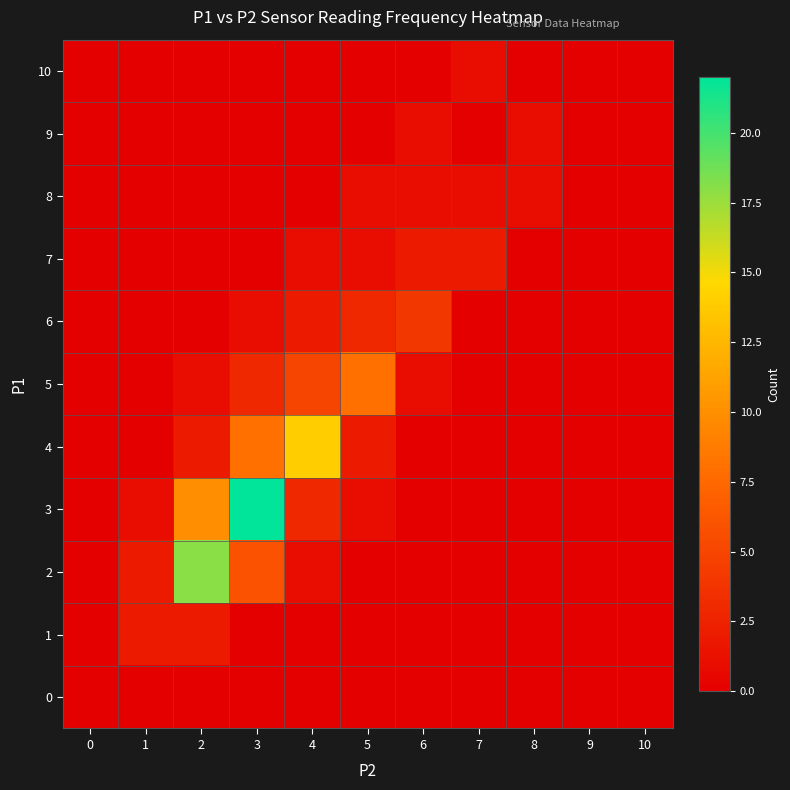

At 2, list the series in order from smallest to largest.

row_0, row_6, row_7, row_8, row_9, row_10, row_5, row_1, row_4, row_3, row_2